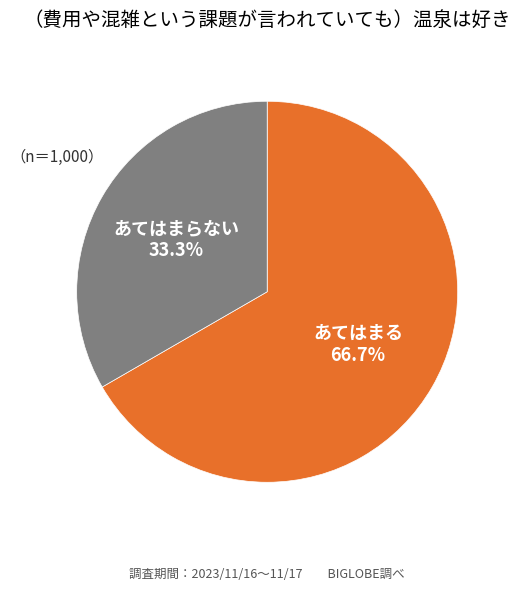

What is the ratio of the value at あてはまらない to the value at あてはまる?

0.5